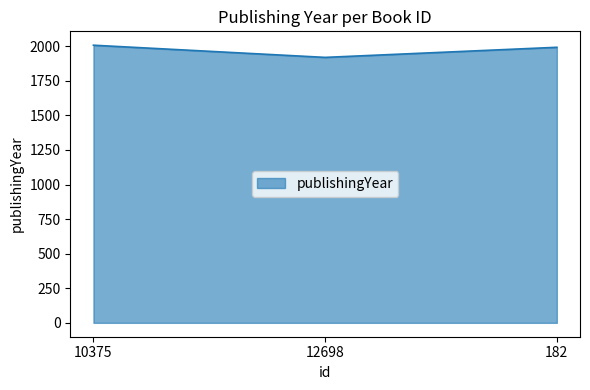

Is it true that the value at 10375 is 2007?

True